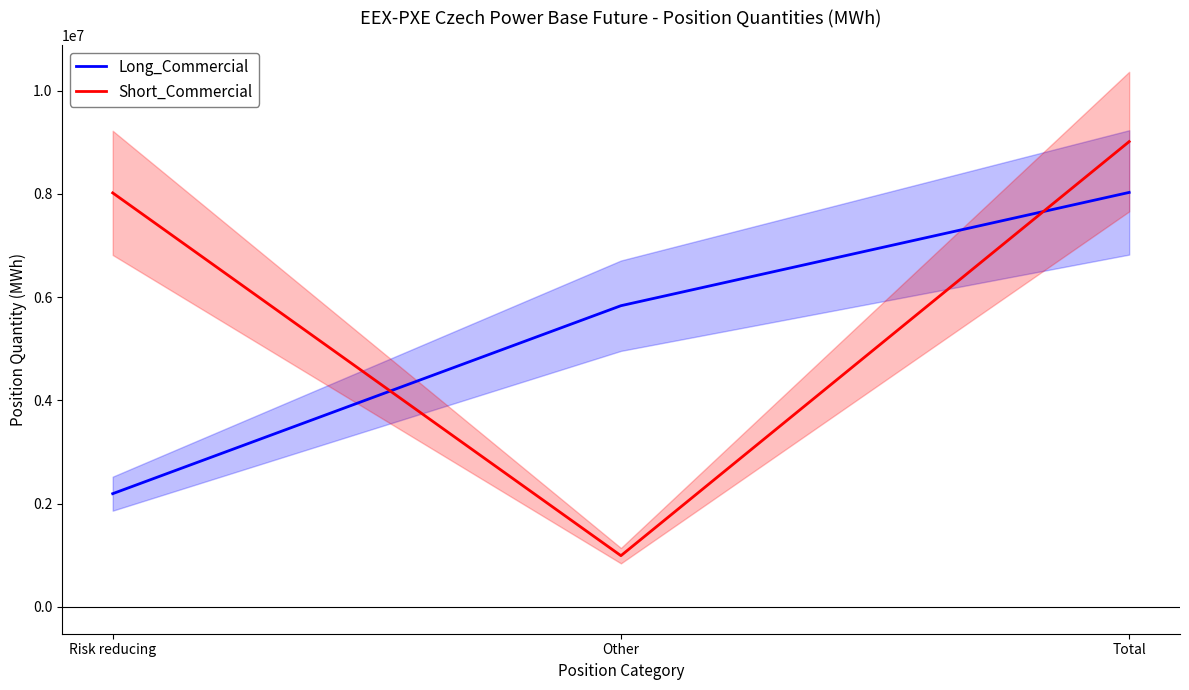

Where does the Long_Commercial series first go above 5833459?

Total